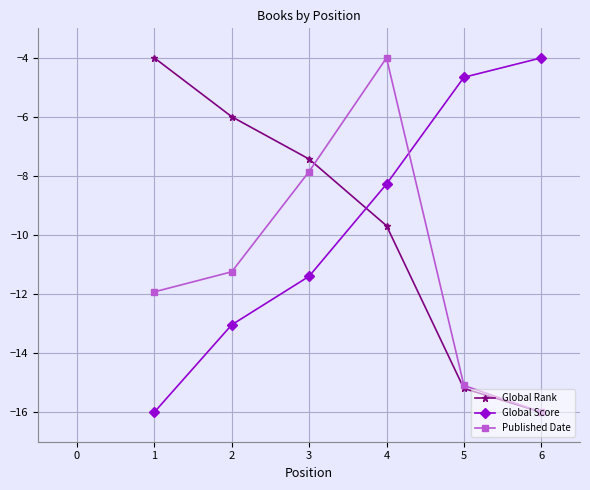

Is the value of Global Score at 2 greater than the value of Published Date at 2?

No